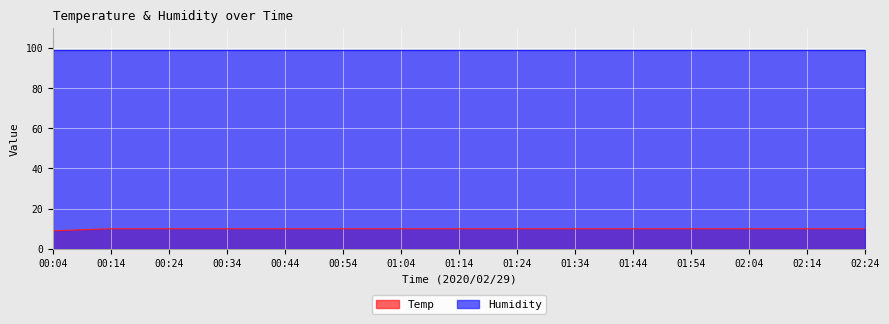

Count the number of categories in the chart.

15